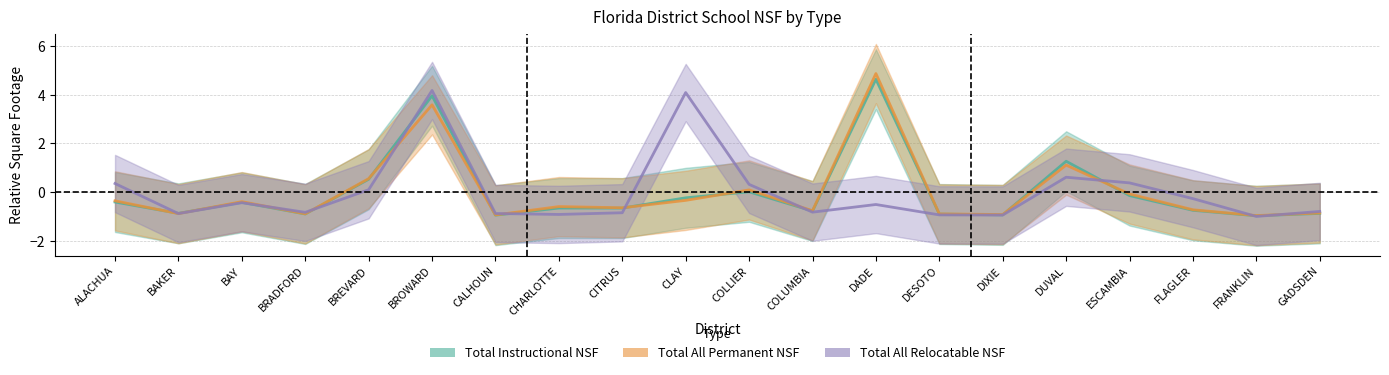

How many series are shown in this chart?

3